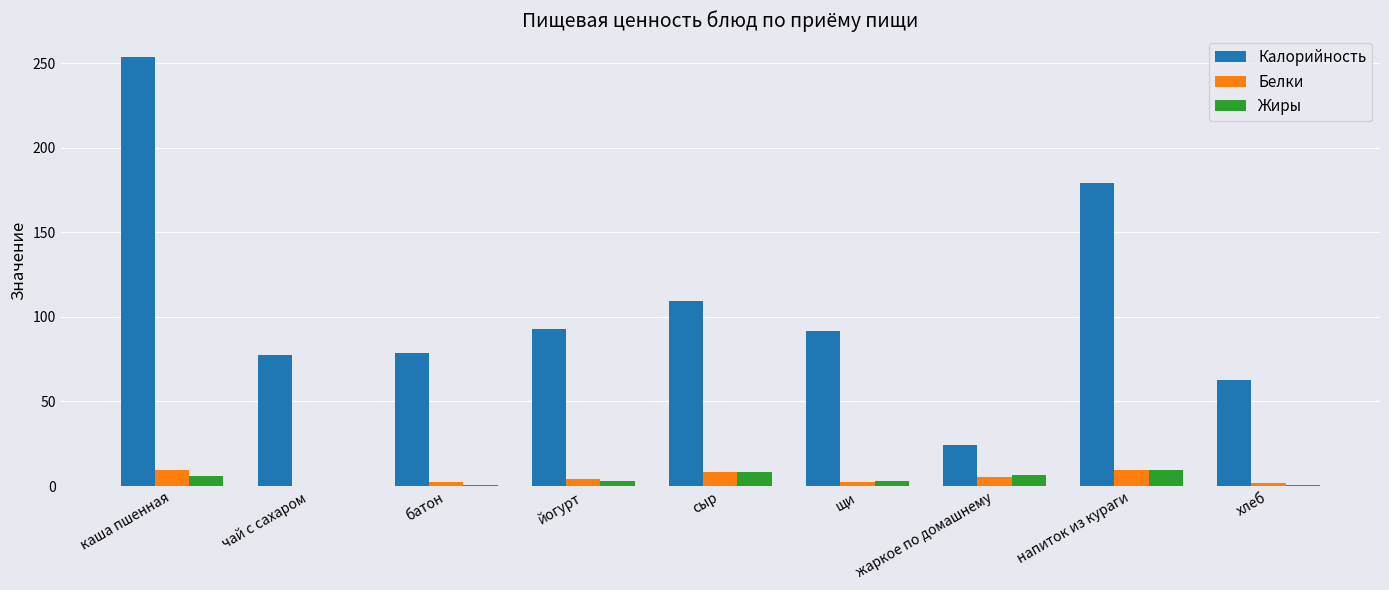

What is the maximum value shown in the chart?

253.8